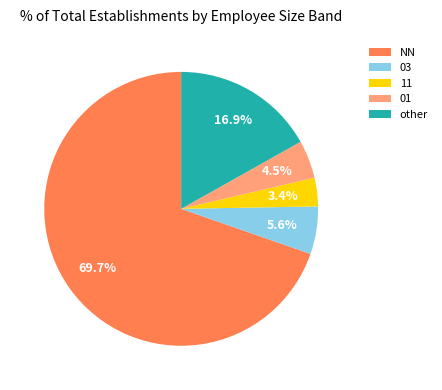

To the nearest percent, what is the average slice percentage?

20%